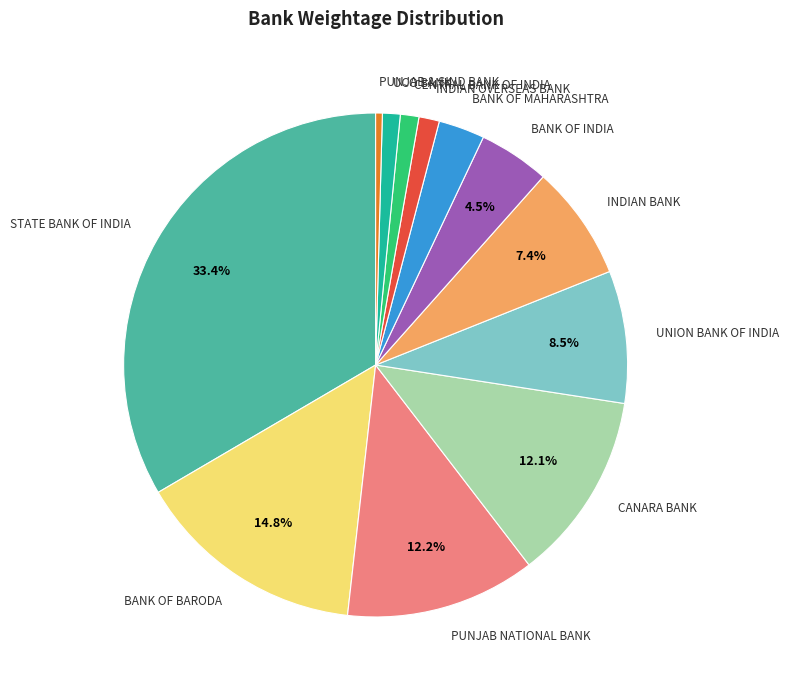

Does any single category account for the majority?

No